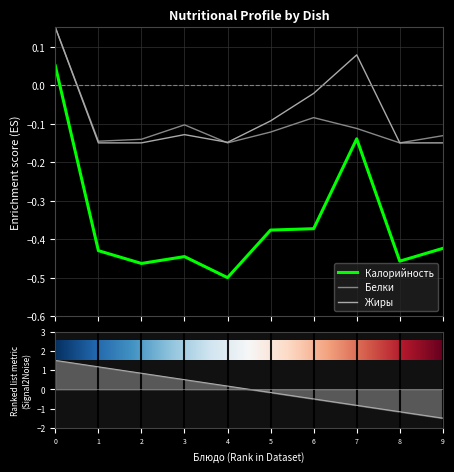

True or false: Калорийность and Белки intersect in this chart.

False